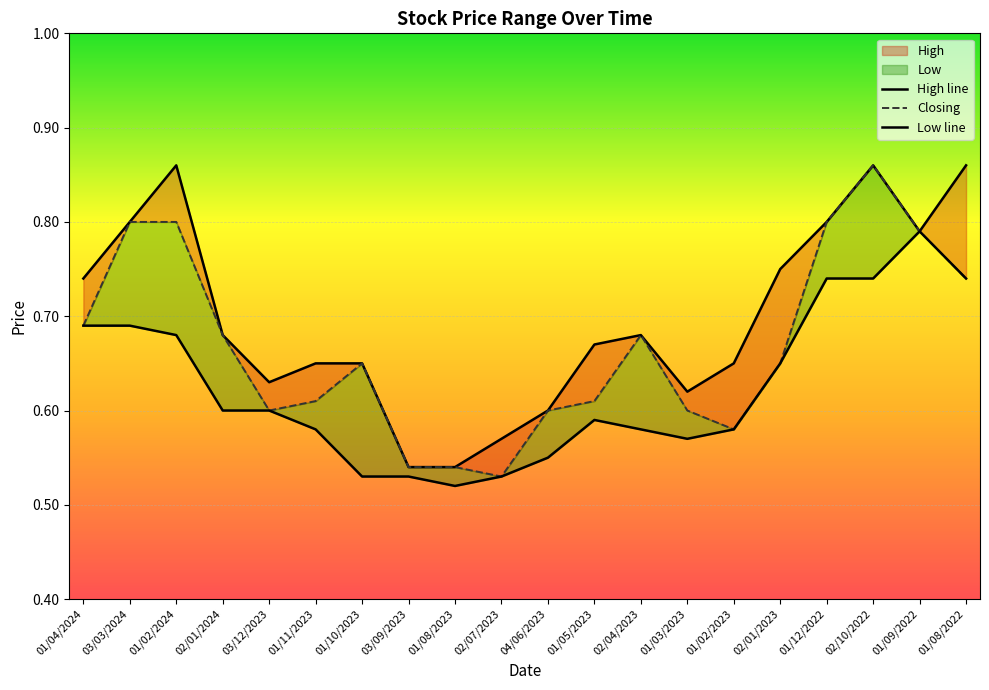

How many lines are shown in the chart?

3